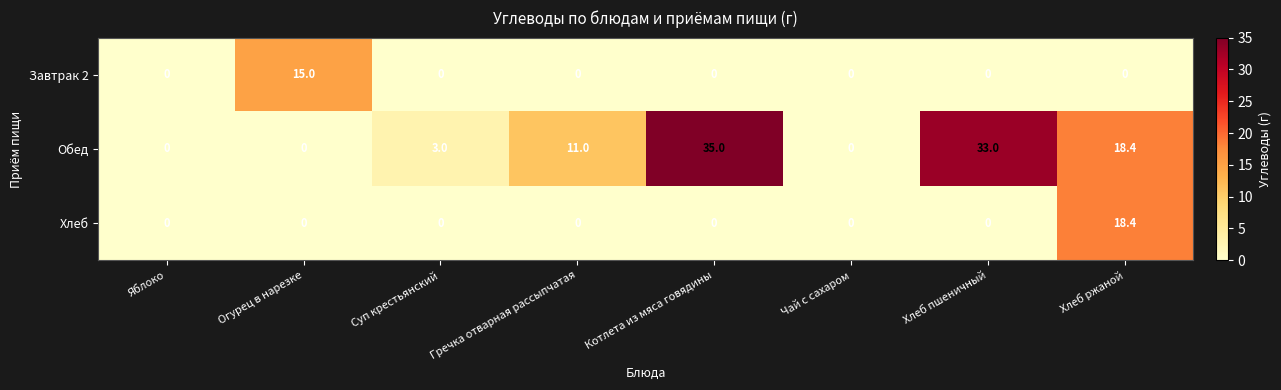

Which series has the largest total across all categories?

Обед